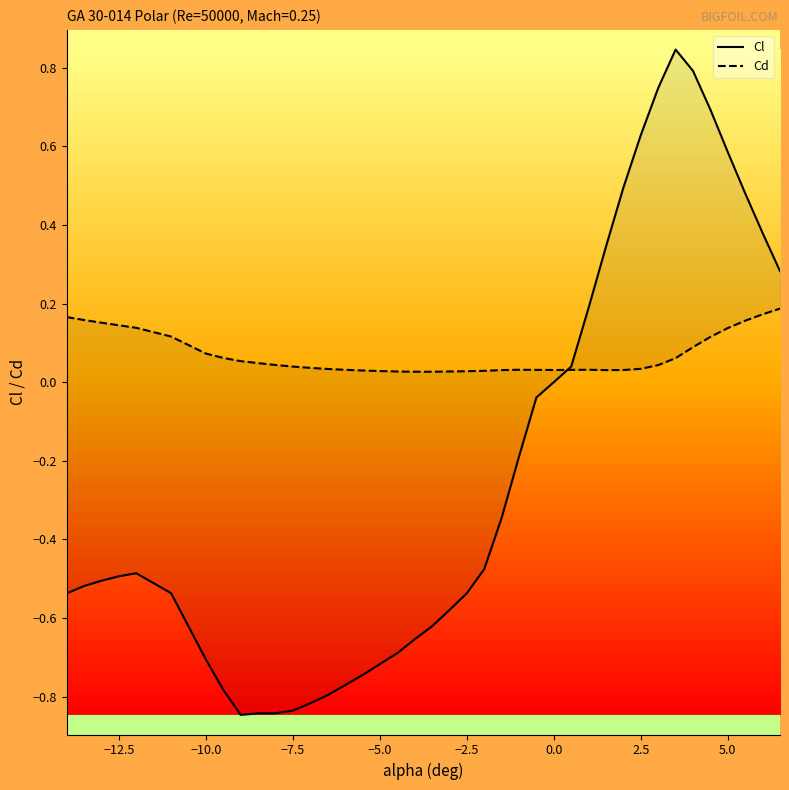

How many lines are shown in the chart?

2